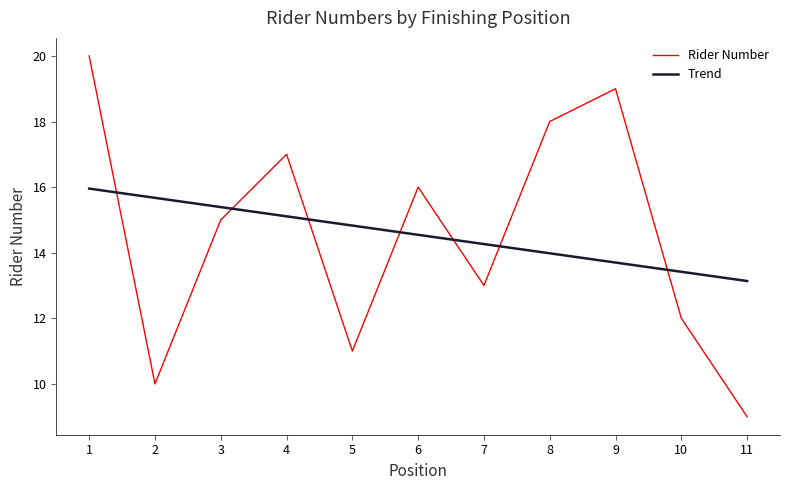

Between 1 and 2, which series saw the biggest shift?

Rider Number